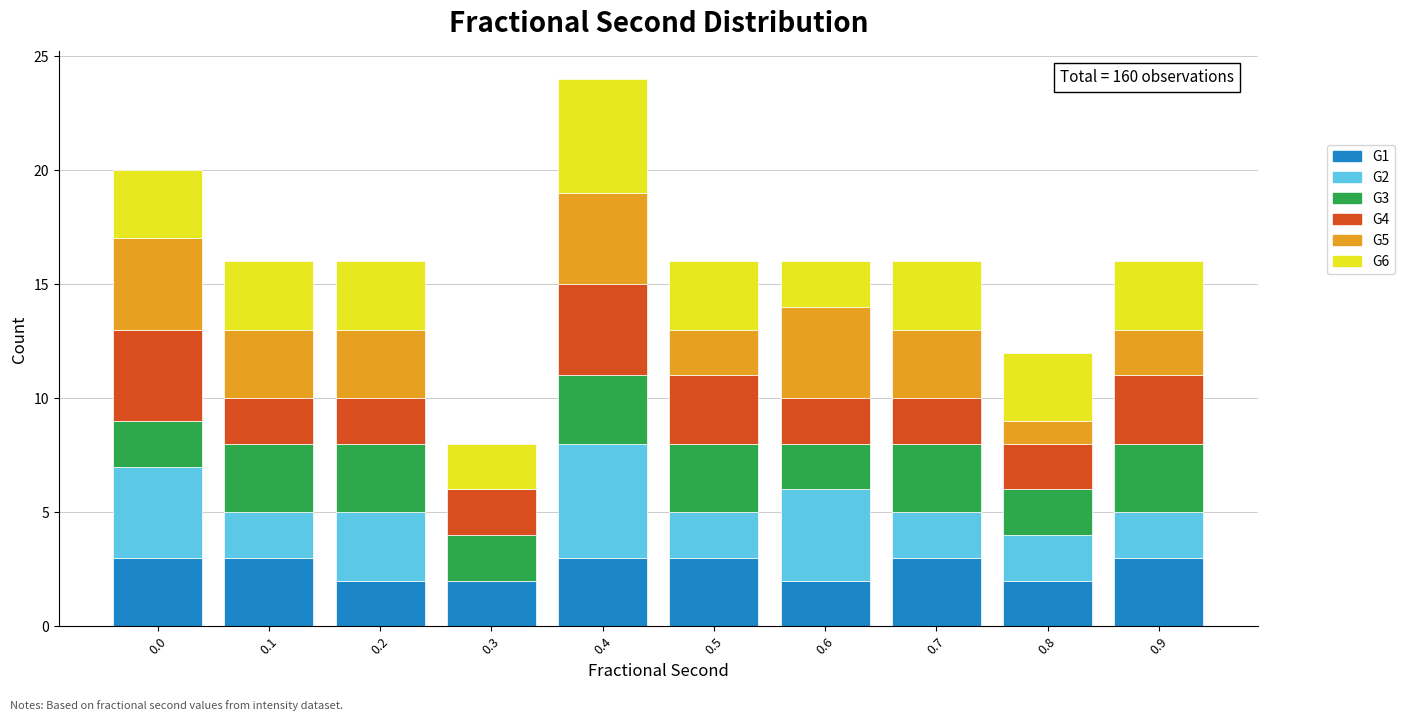

At which category is the sum across all series the highest?

0.4